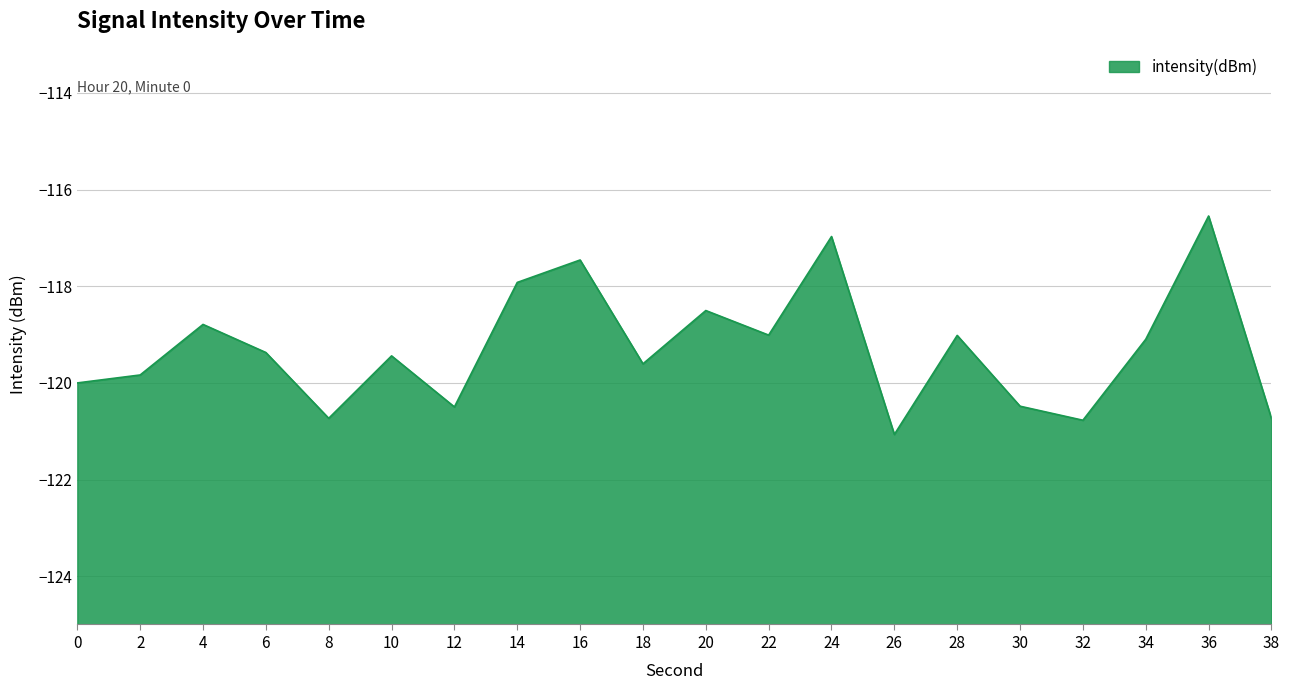

List the labels in order of value, largest first.

36, 24, 16, 14, 20, 4, 22, 28, 34, 6, 10, 18, 2, 0, 30, 12, 8, 38, 32, 26